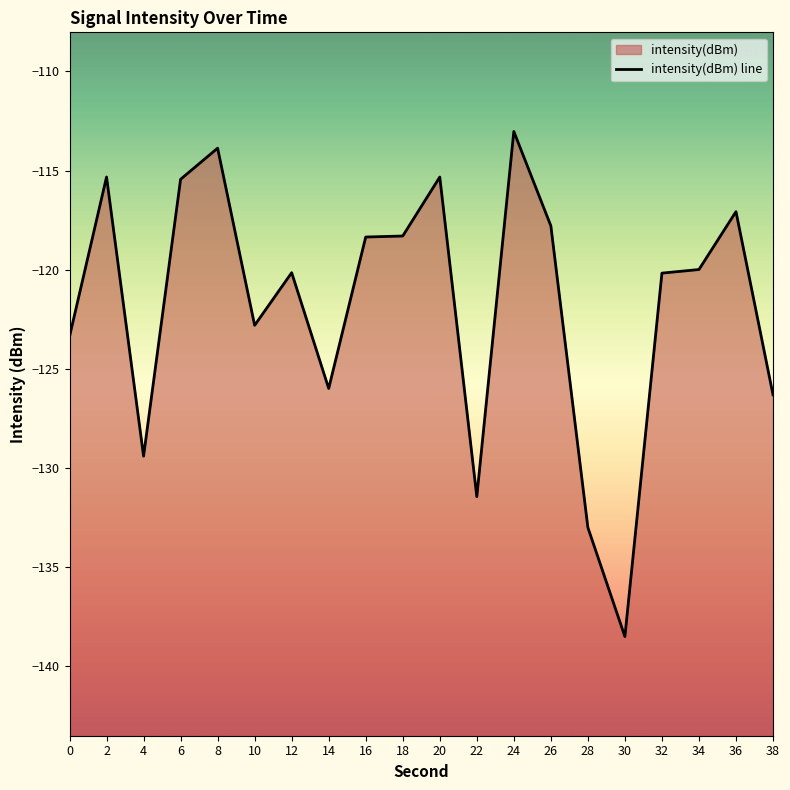

The value at 26 is -153.5. True or false?

False